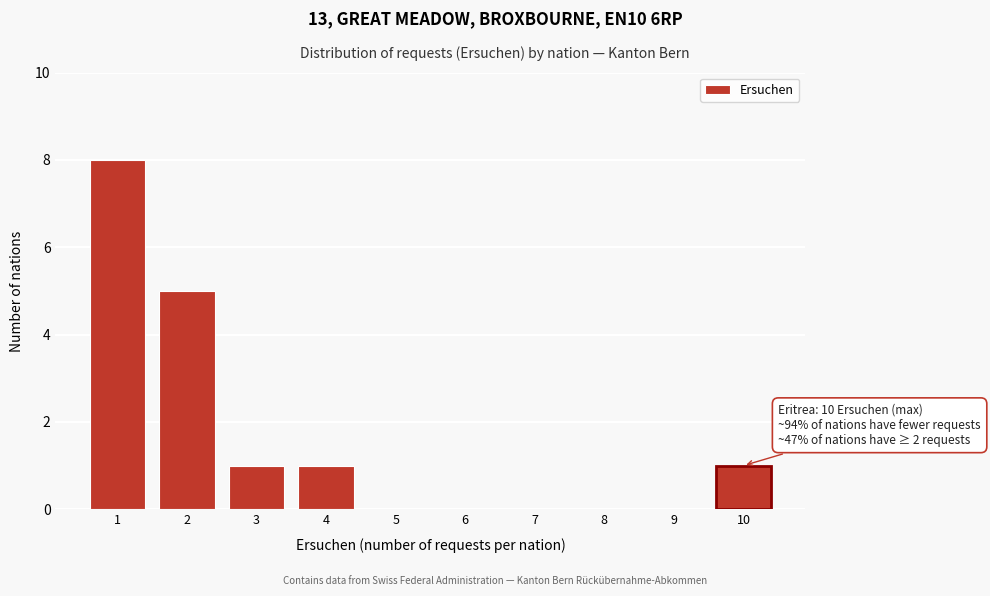

Reading left to right, extract all data points from this chart.

1=8	2=5	3=1	4=1	5=0	6=0	7=0	8=0	9=0	10=1